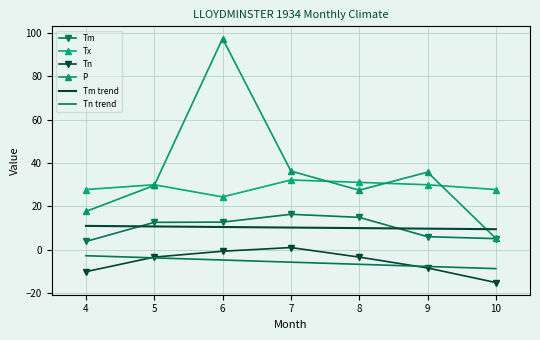

True or false: P and Tn intersect in this chart.

False